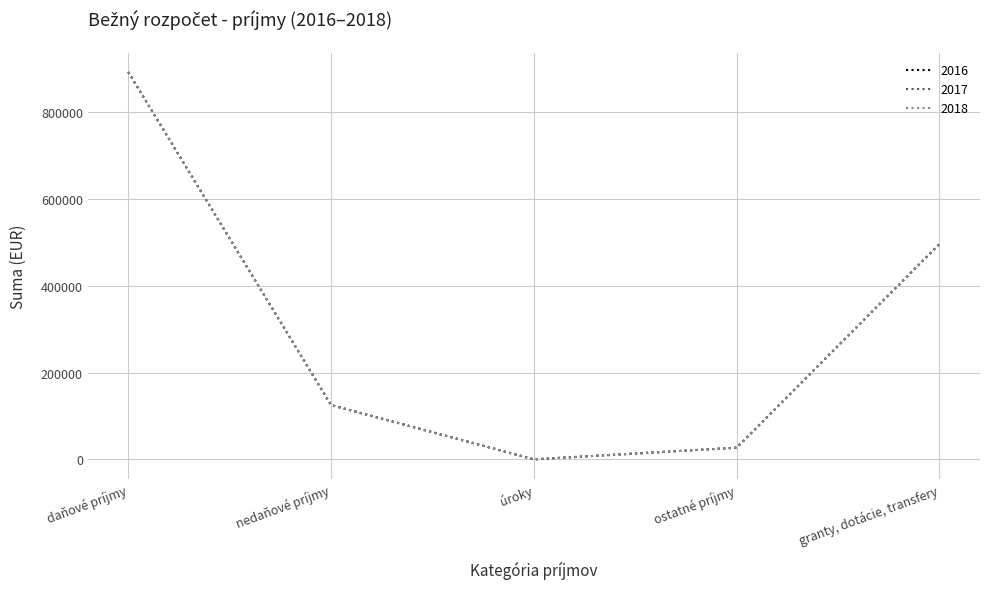

At úroky, list the series in order from largest to smallest.

2016, 2017, 2018